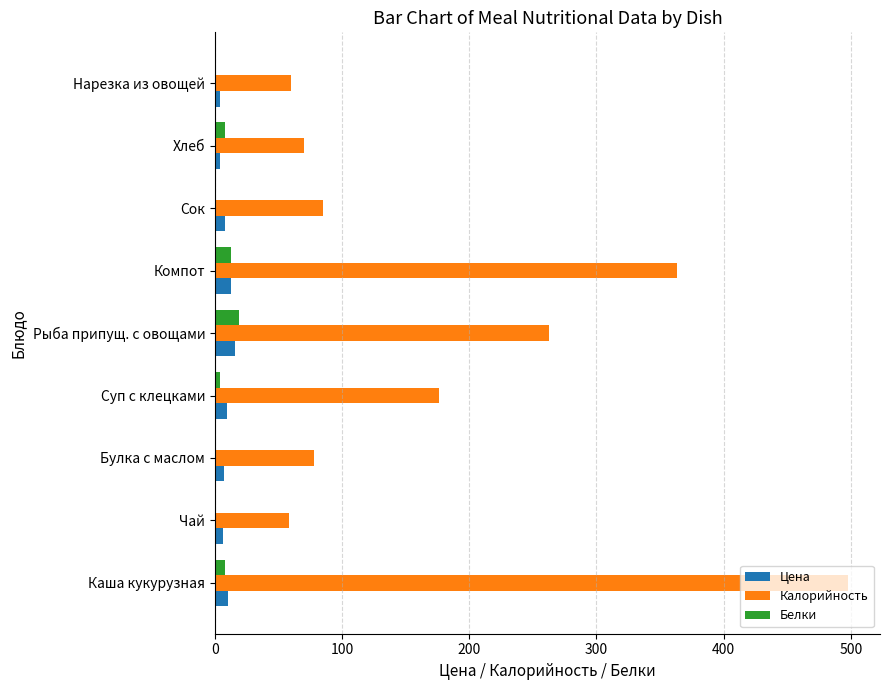

What is the sum of all Калорийность values?

1651.0